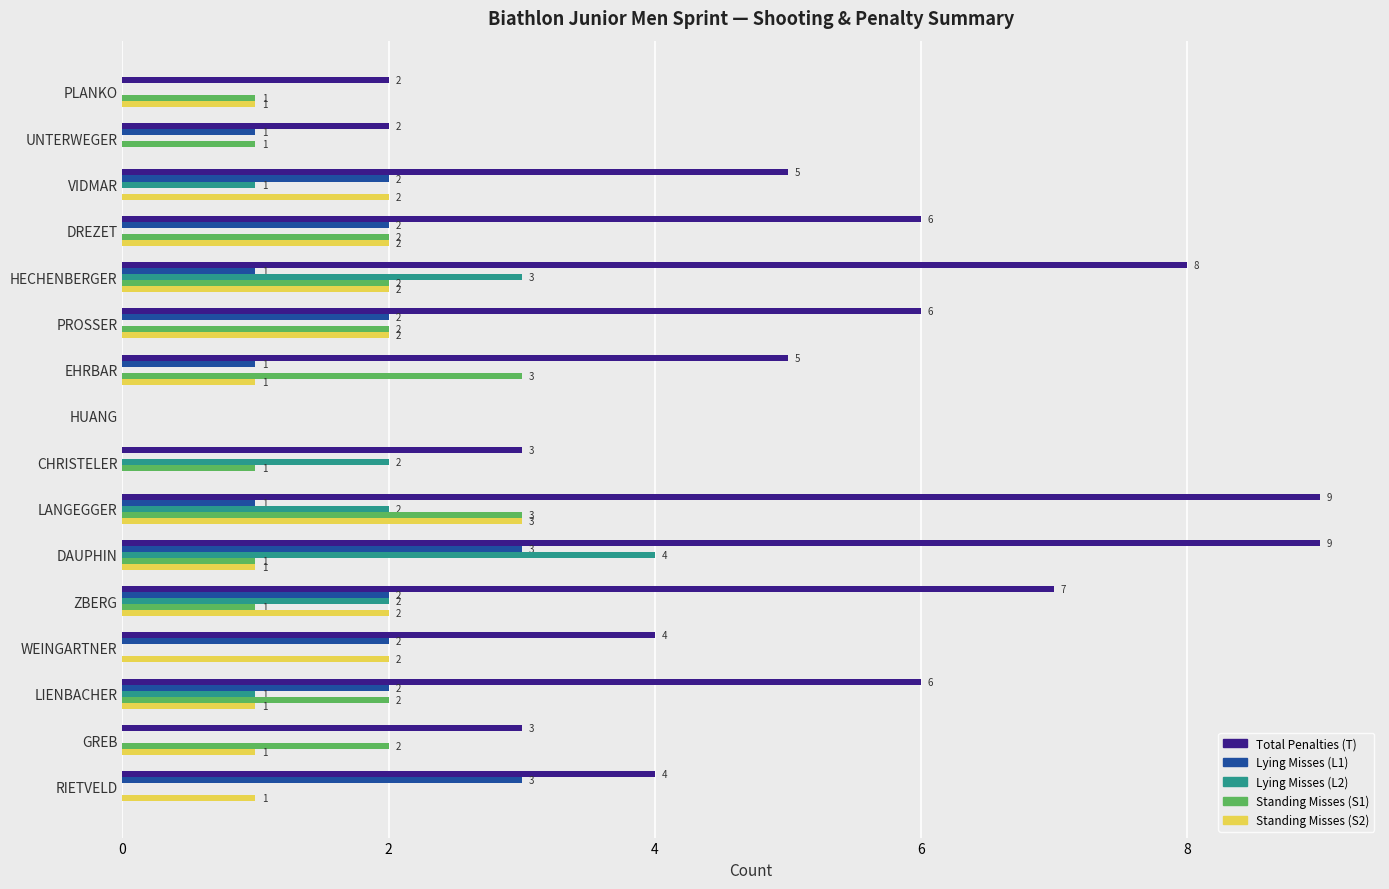

How many Standing Misses (S2) values are between 1 and 2?

12